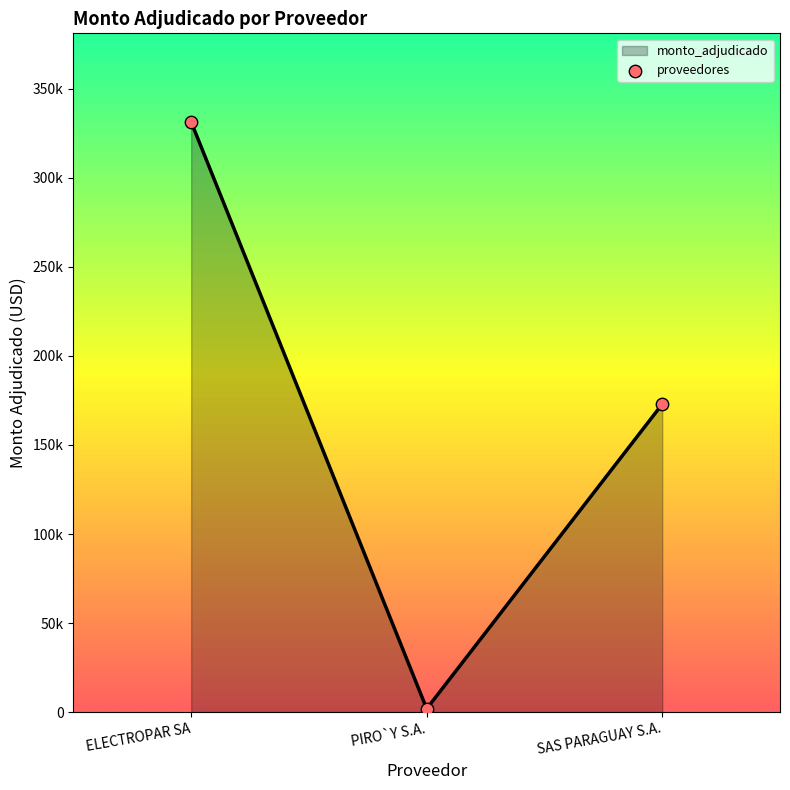

What is the change in value from PIRO`Y S.A. to SAS PARAGUAY S.A.?

+171010